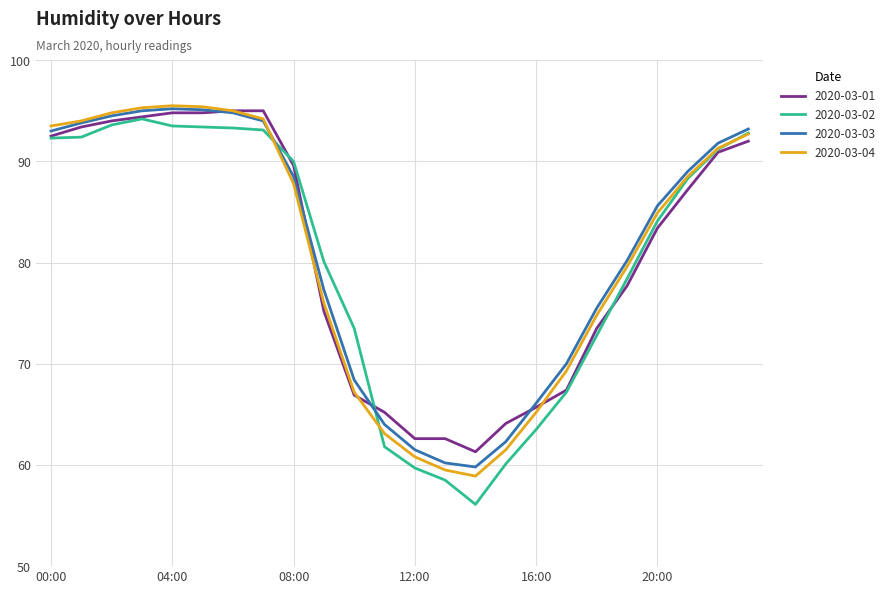

What is the maximum value for 2020-03-03?

95.2